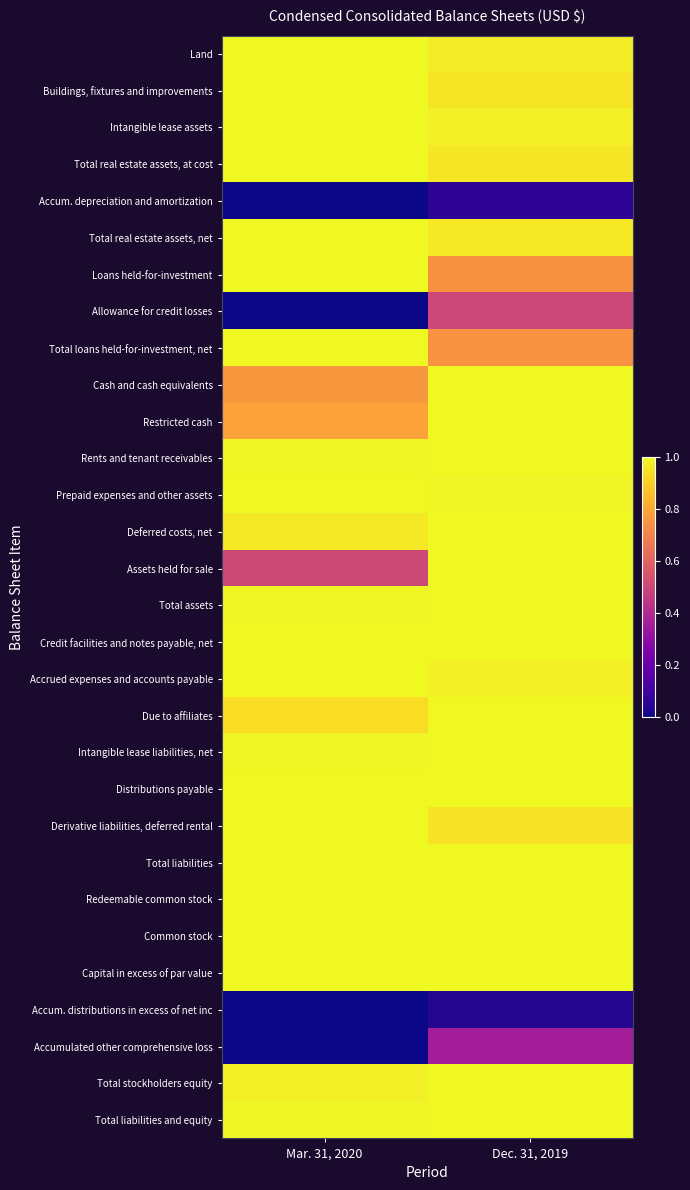

Reading right to left, list all the values displayed in this chart.

Land: Dec. 31, 2019=1.0	Mar. 31, 2020=1.0
Buildings, fixtures and improvements: Dec. 31, 2019=1.0	Mar. 31, 2020=1.0
Intangible lease assets: Dec. 31, 2019=1.0	Mar. 31, 2020=1.0
Total real estate assets, at cost: Dec. 31, 2019=1.0	Mar. 31, 2020=1.0
Accum. depreciation and amortization: Dec. 31, 2019=0.1	Mar. 31, 2020=0.0
Total real estate assets, net: Dec. 31, 2019=1.0	Mar. 31, 2020=1.0
Loans held-for-investment: Dec. 31, 2019=0.7	Mar. 31, 2020=1.0
Allowance for credit losses: Dec. 31, 2019=0.5	Mar. 31, 2020=0.0
Total loans held-for-investment, net: Dec. 31, 2019=0.7	Mar. 31, 2020=1.0
Cash and cash equivalents: Dec. 31, 2019=1.0	Mar. 31, 2020=0.8
Restricted cash: Dec. 31, 2019=1.0	Mar. 31, 2020=0.8
Rents and tenant receivables: Dec. 31, 2019=1.0	Mar. 31, 2020=1.0
Prepaid expenses and other assets: Dec. 31, 2019=1.0	Mar. 31, 2020=1.0
Deferred costs, net: Dec. 31, 2019=1.0	Mar. 31, 2020=1.0
Assets held for sale: Dec. 31, 2019=1.0	Mar. 31, 2020=0.5
Total assets: Dec. 31, 2019=1.0	Mar. 31, 2020=1.0
Credit facilities and notes payable, net: Dec. 31, 2019=1.0	Mar. 31, 2020=1.0
Accrued expenses and accounts payable: Dec. 31, 2019=1.0	Mar. 31, 2020=1.0
Due to affiliates: Dec. 31, 2019=1.0	Mar. 31, 2020=0.9
Intangible lease liabilities, net: Dec. 31, 2019=1.0	Mar. 31, 2020=1.0
Distributions payable: Dec. 31, 2019=1.0	Mar. 31, 2020=1.0
Derivative liabilities, deferred rental: Dec. 31, 2019=0.9	Mar. 31, 2020=1.0
Total liabilities: Dec. 31, 2019=1.0	Mar. 31, 2020=1.0
Redeemable common stock: Dec. 31, 2019=1.0	Mar. 31, 2020=1.0
Common stock: Dec. 31, 2019=1.0	Mar. 31, 2020=1.0
Capital in excess of par value: Dec. 31, 2019=1.0	Mar. 31, 2020=1.0
Accum. distributions in excess of net inc: Dec. 31, 2019=0.0	Mar. 31, 2020=0.0
Accumulated other comprehensive loss: Dec. 31, 2019=0.4	Mar. 31, 2020=0.0
Total stockholders equity: Dec. 31, 2019=1.0	Mar. 31, 2020=1.0
Total liabilities and equity: Dec. 31, 2019=1.0	Mar. 31, 2020=1.0